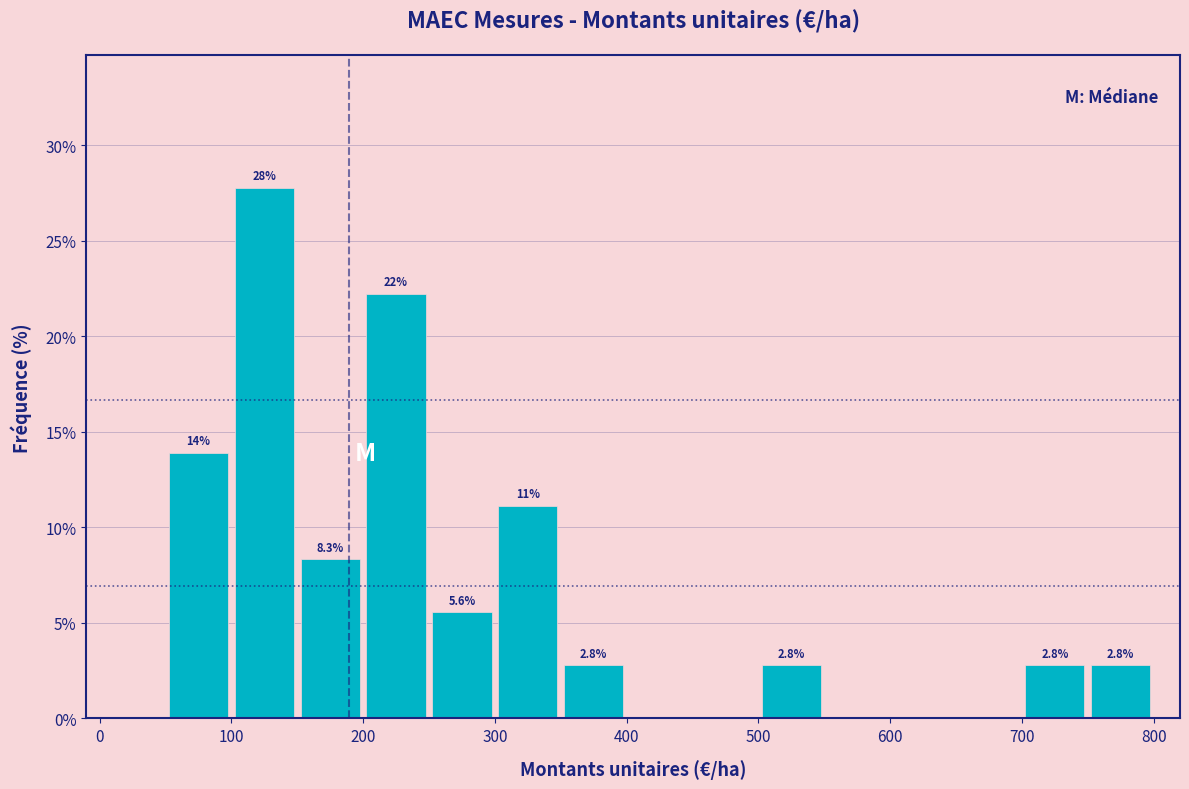

Over which range of the x-axis is the bar tallest?

100 to 150